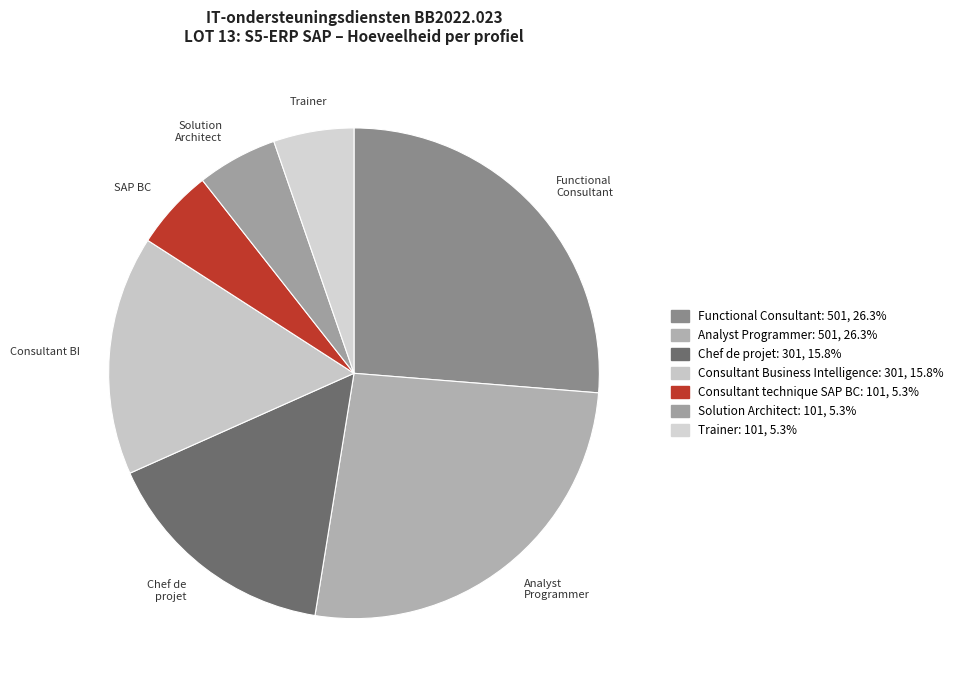

How many slices are in this pie chart?

7